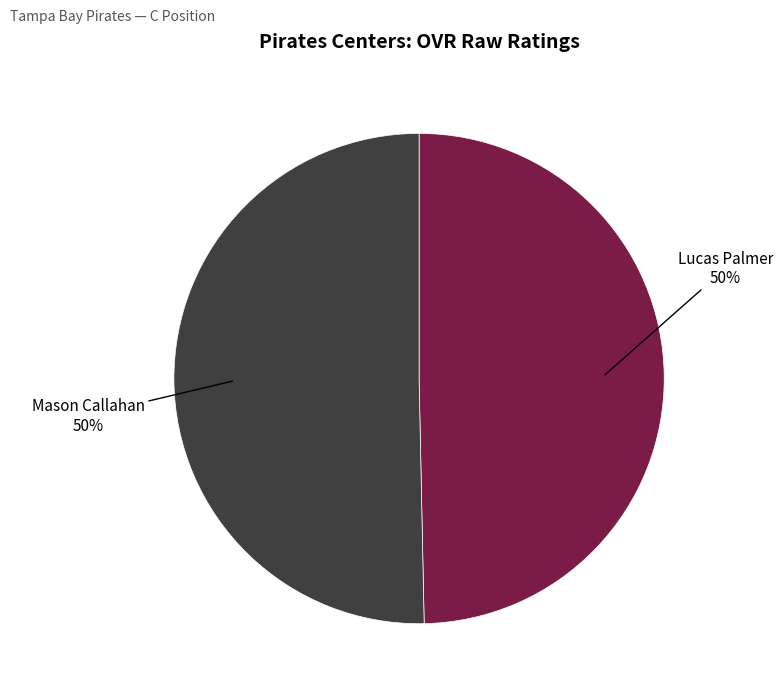

What percentage is the Mason Callahan slice, to the nearest percent?

50%